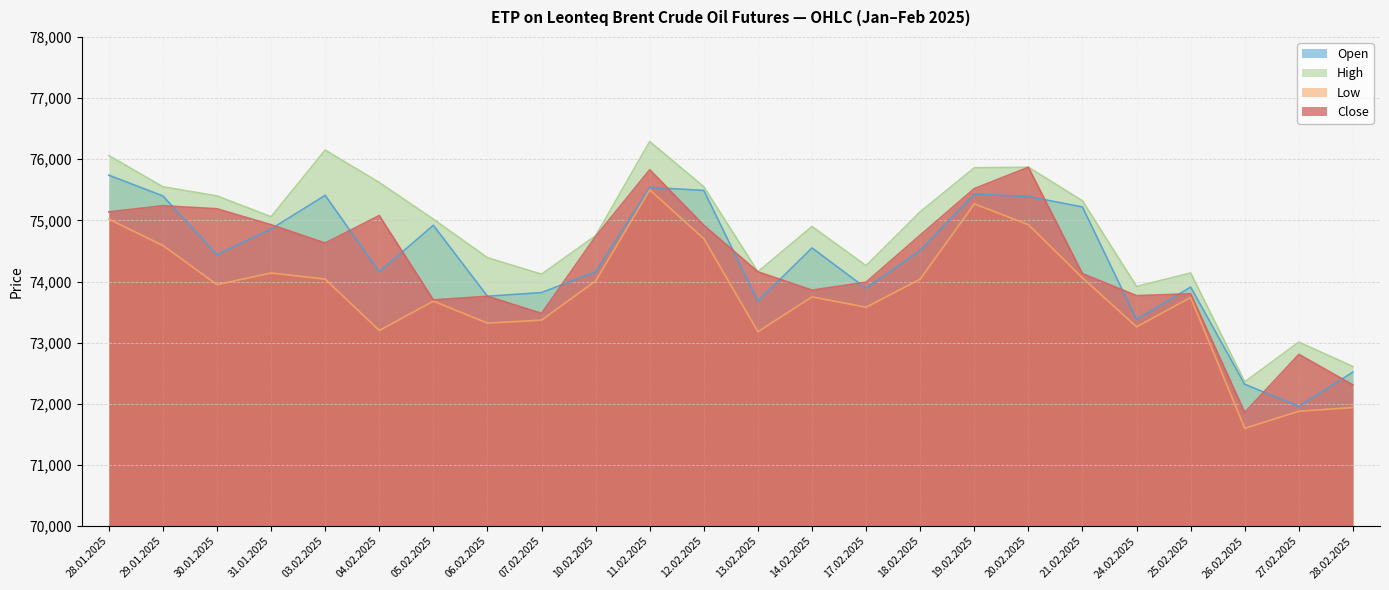

Which has a higher value, 25.02.2025 or 04.02.2025?

04.02.2025